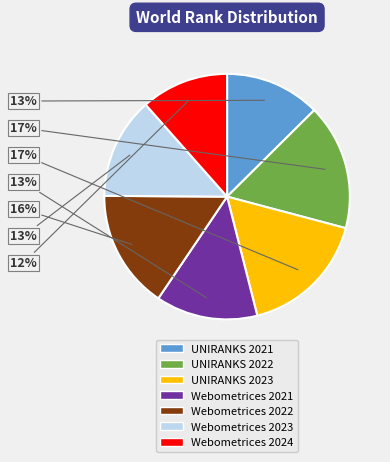

To the nearest percent, what is the difference between the Webometrices 2022 and UNIRANKS 2021 slice percentages?

3%